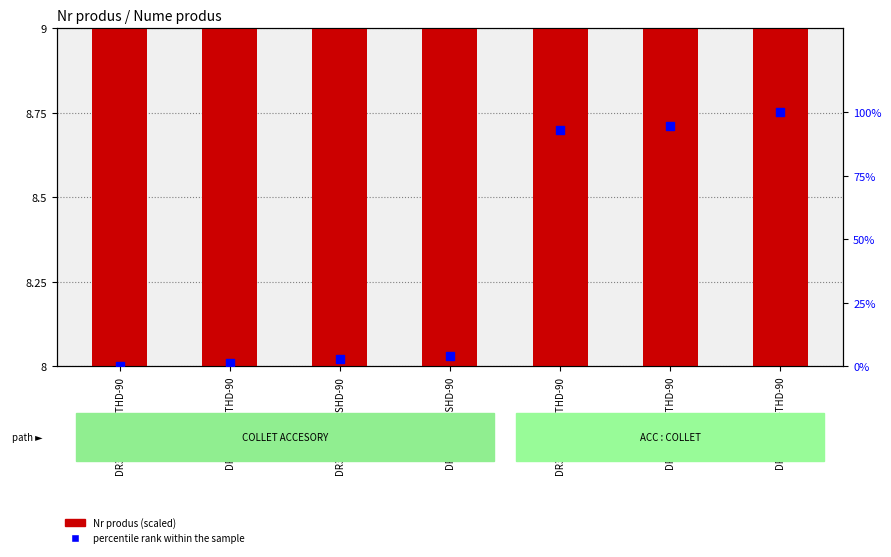

At which category is the sum across all series the highest?

DR300-T600-THD-90